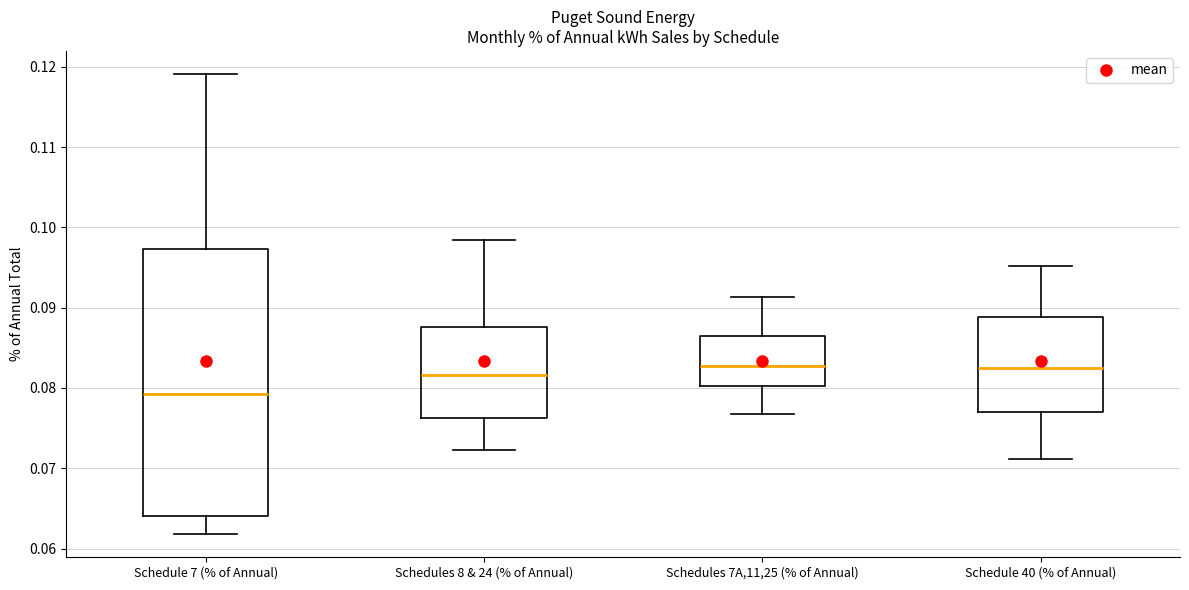

Where is the lower edge of the box for Schedules 7A,11,25 (% of Annual) on the y-axis? The values are not printed on the chart, so give them approximately, as read against the axis.

0.080